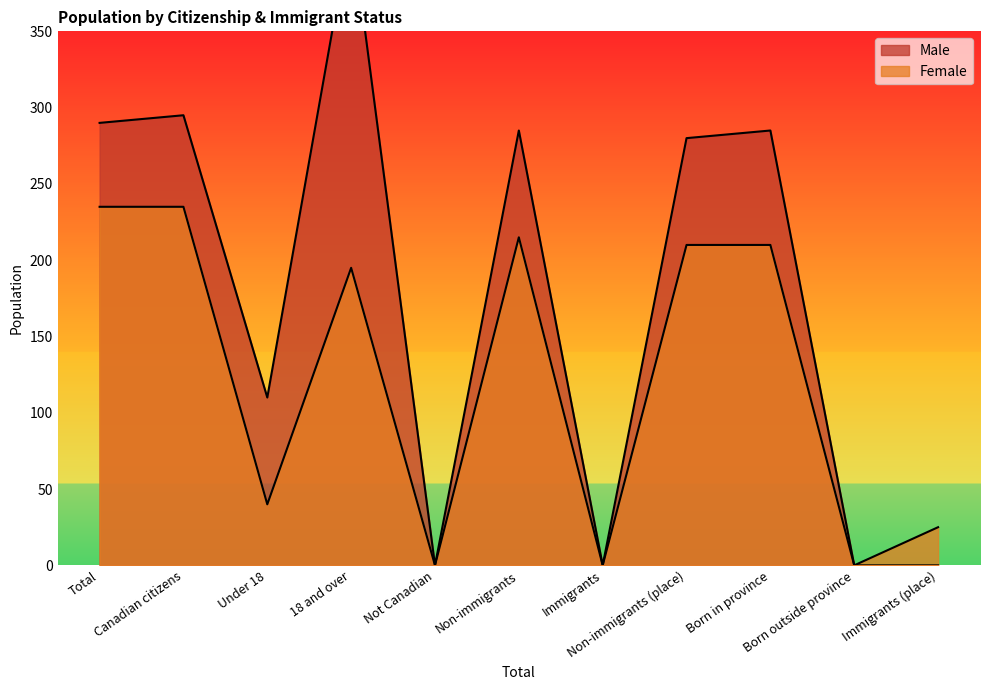

True or false: Female and Male intersect in this chart.

False